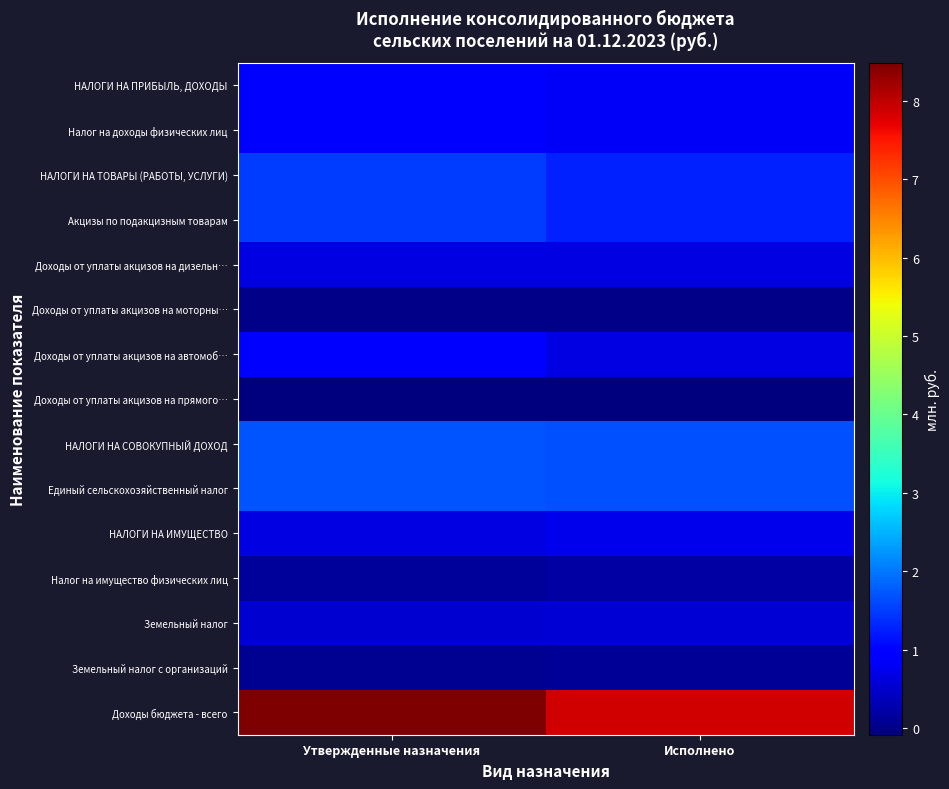

Which series has the largest total across all categories?

Доходы бюджета - всего